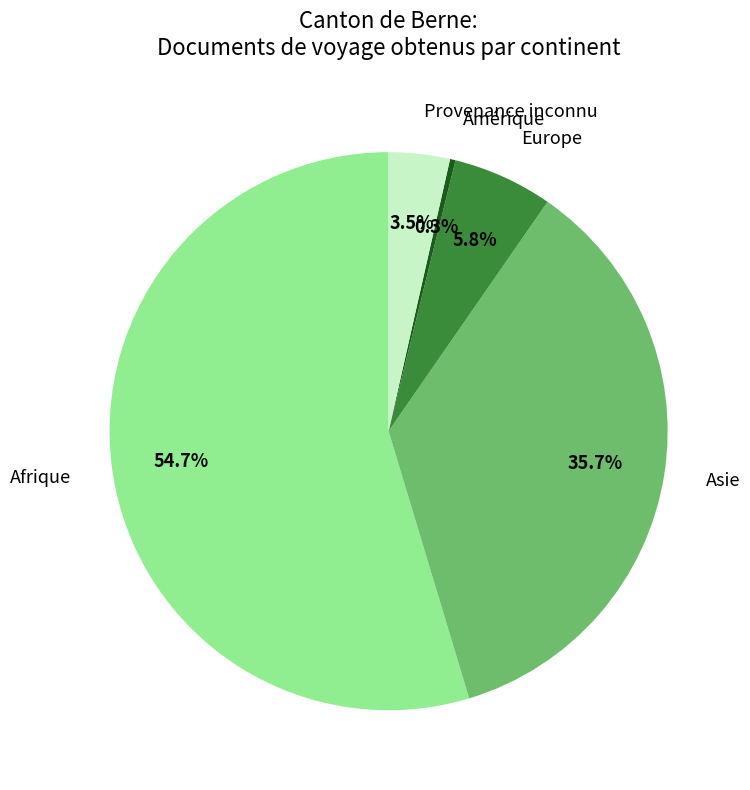

Which category accounts for the majority?

Afrique